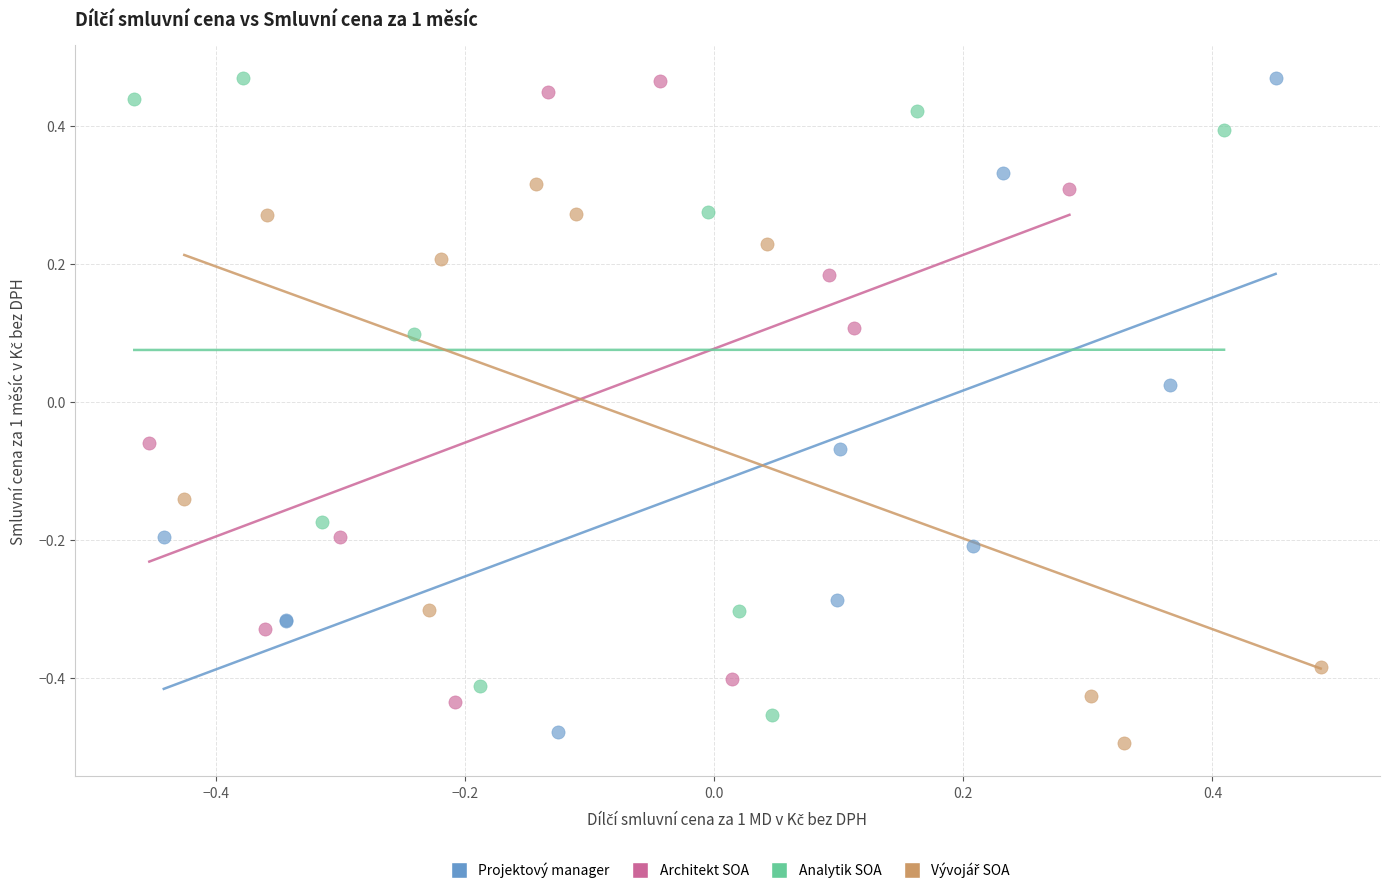

Which series has the largest Y range (max minus min)?

Projektový manager